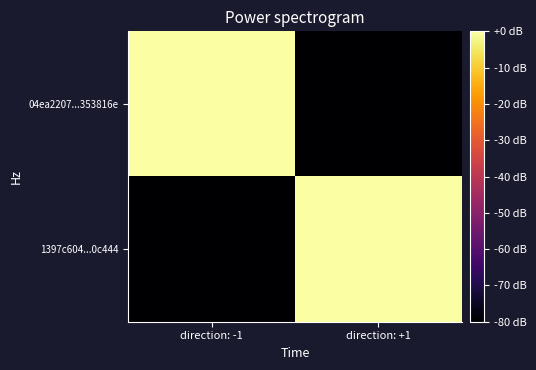

List the series in order of their overall mean, highest first.

04ea2207...353816e, 1397c604...0c444